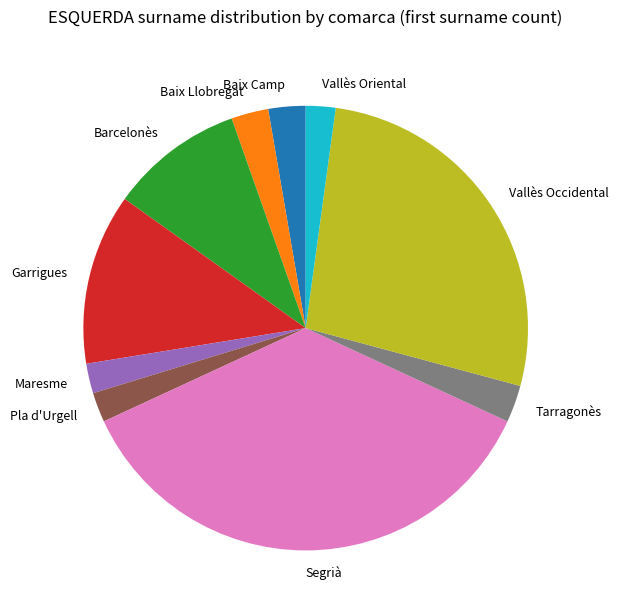

Does Vallès Occidental represent more than half of the total?

No